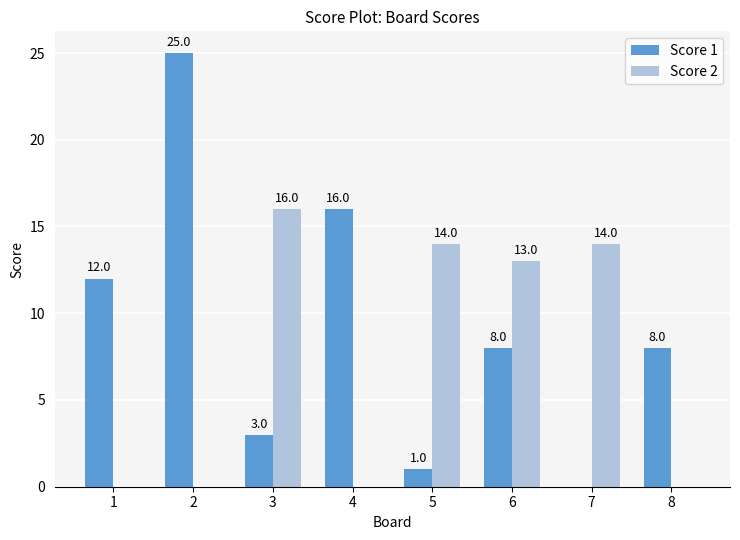

What is the spread (max minus min) of values at 4?

16